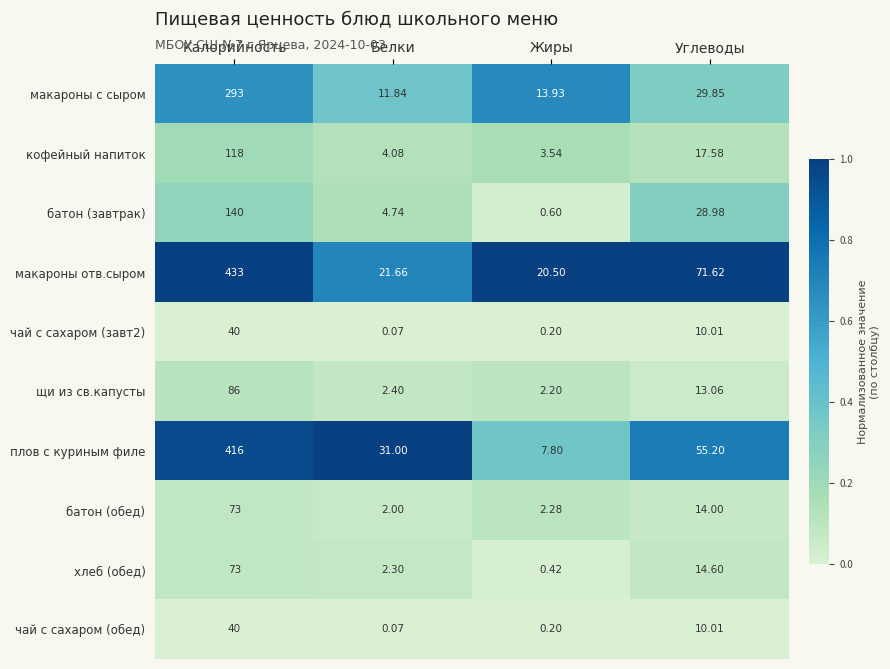

Which label corresponds to the smallest value in the chart?

Белки